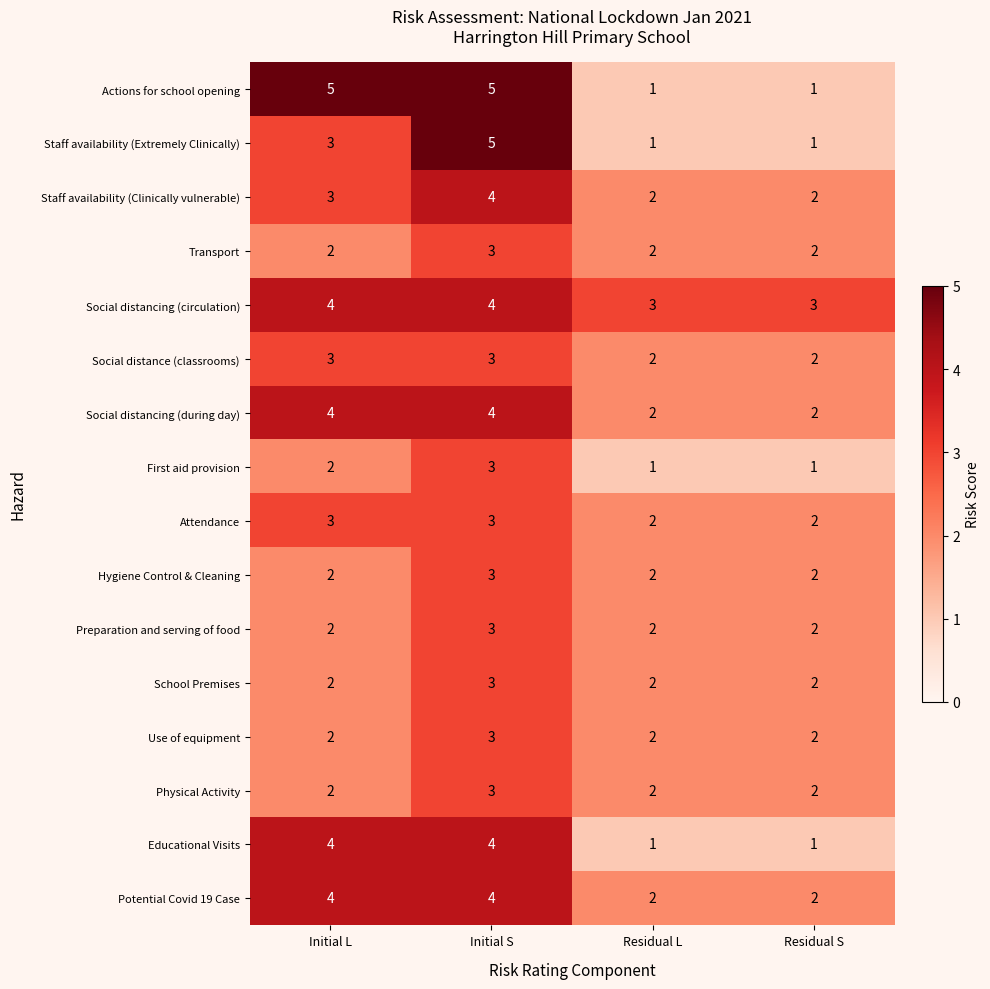

Which series has the largest total across all categories?

Social distancing (circulation)